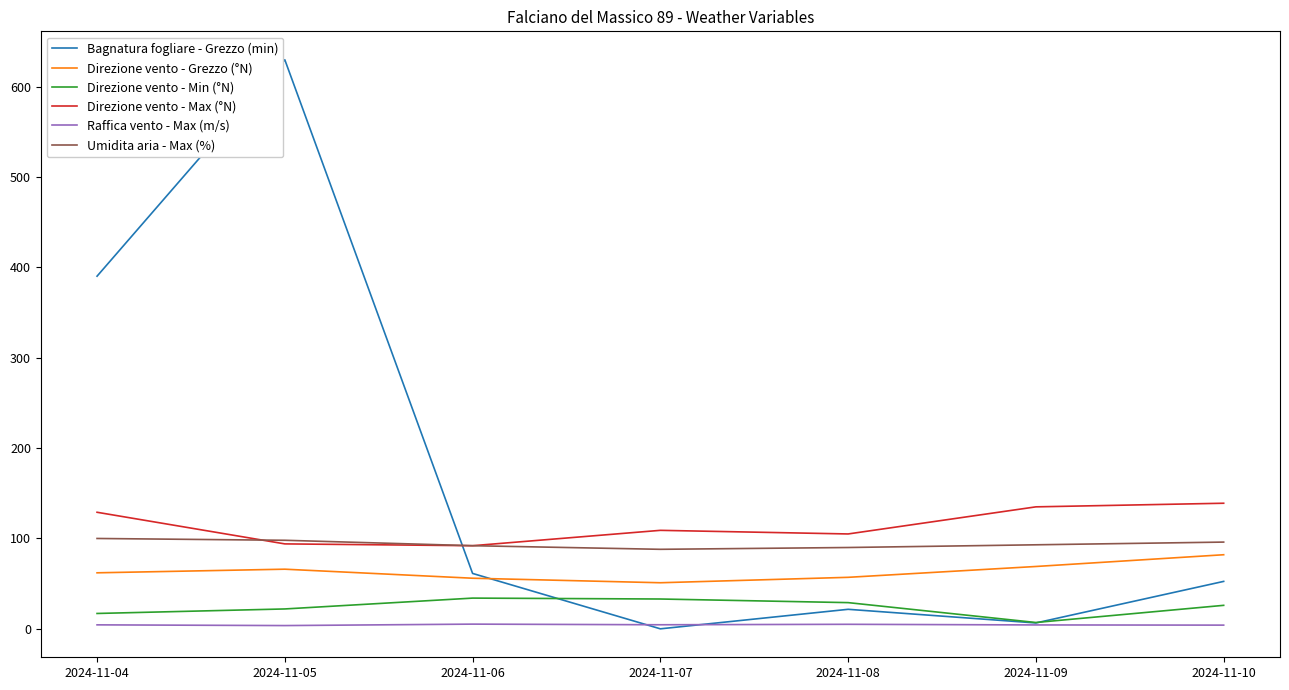

Between 2024-11-05 and 2024-11-06, which series saw the biggest shift?

Bagnatura fogliare - Grezzo (min)